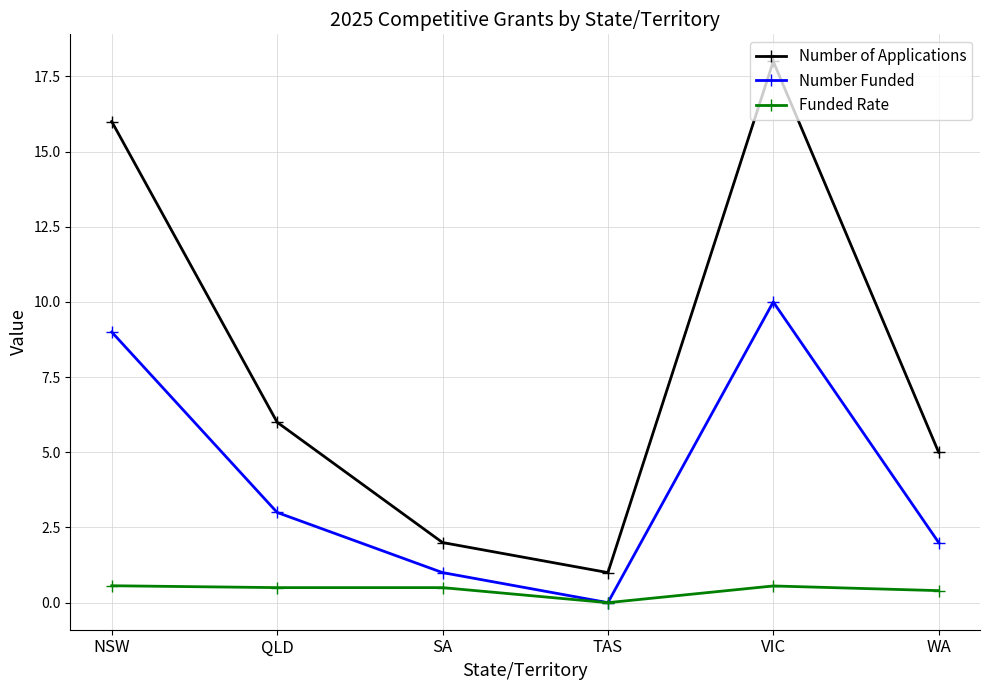

Which category has the lowest value across all series?

TAS